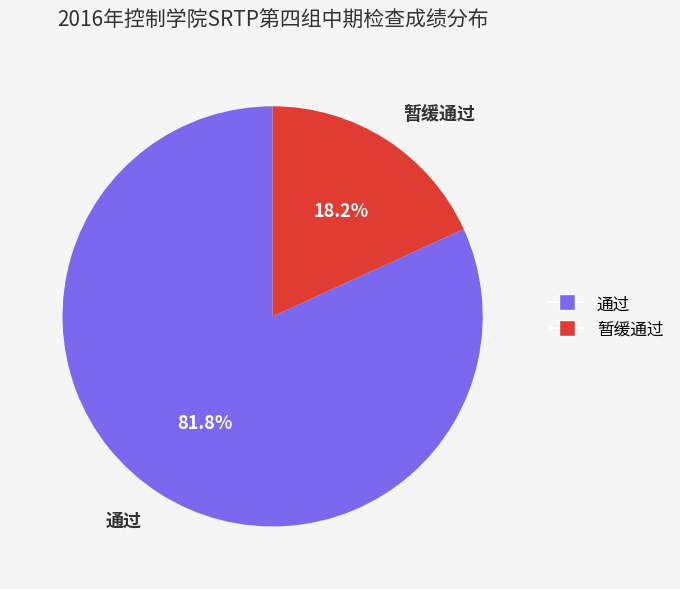

To the nearest percent, what percentage of the pie is 通过?

82%